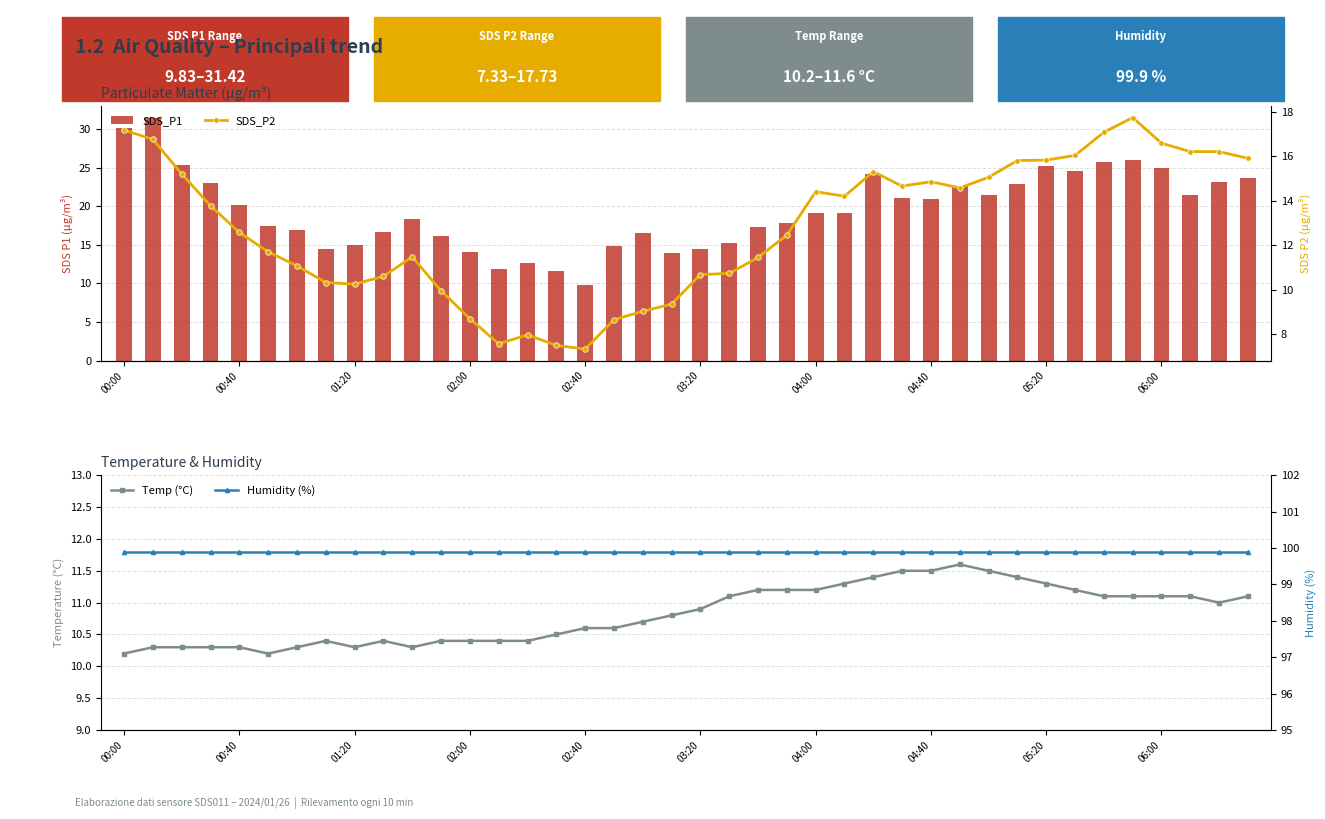

At how many categories does at least one series exceed 29?

40